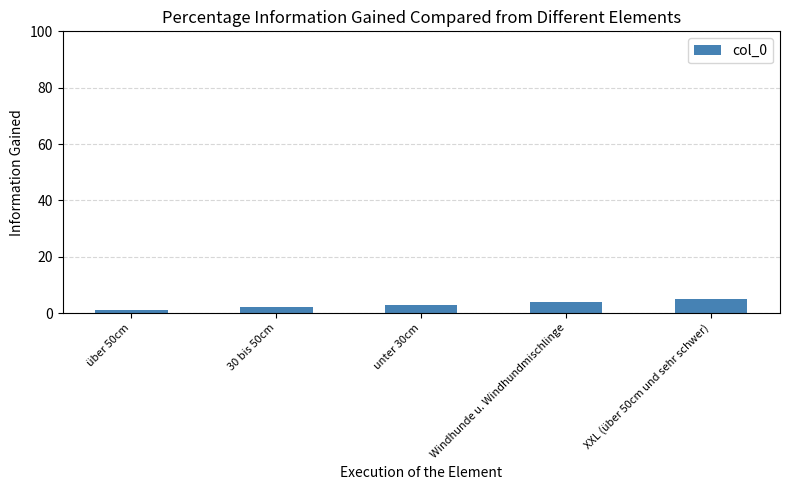

True or false: the data shows 4 at Windhunde u. Windhundmischlinge.

True